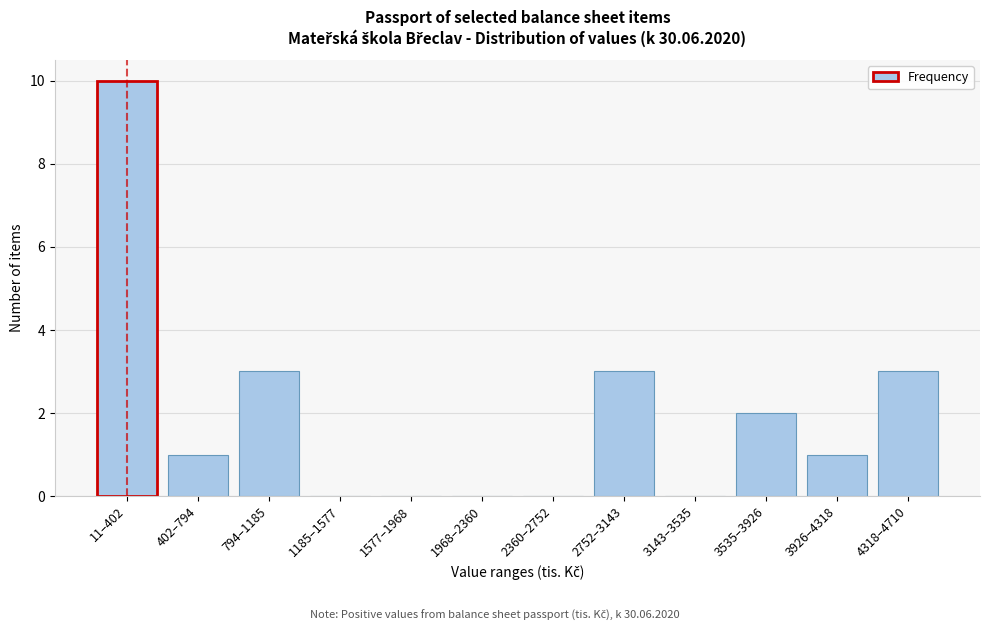

Reading left to right, extract all data points from this chart.

11–402=10	402–794=1	794–1185=3	1185–1577=0	1577–1968=0	1968–2360=0	2360–2752=0	2752–3143=3	3143–3535=0	3535–3926=2	3926–4318=1	4318–4710=3